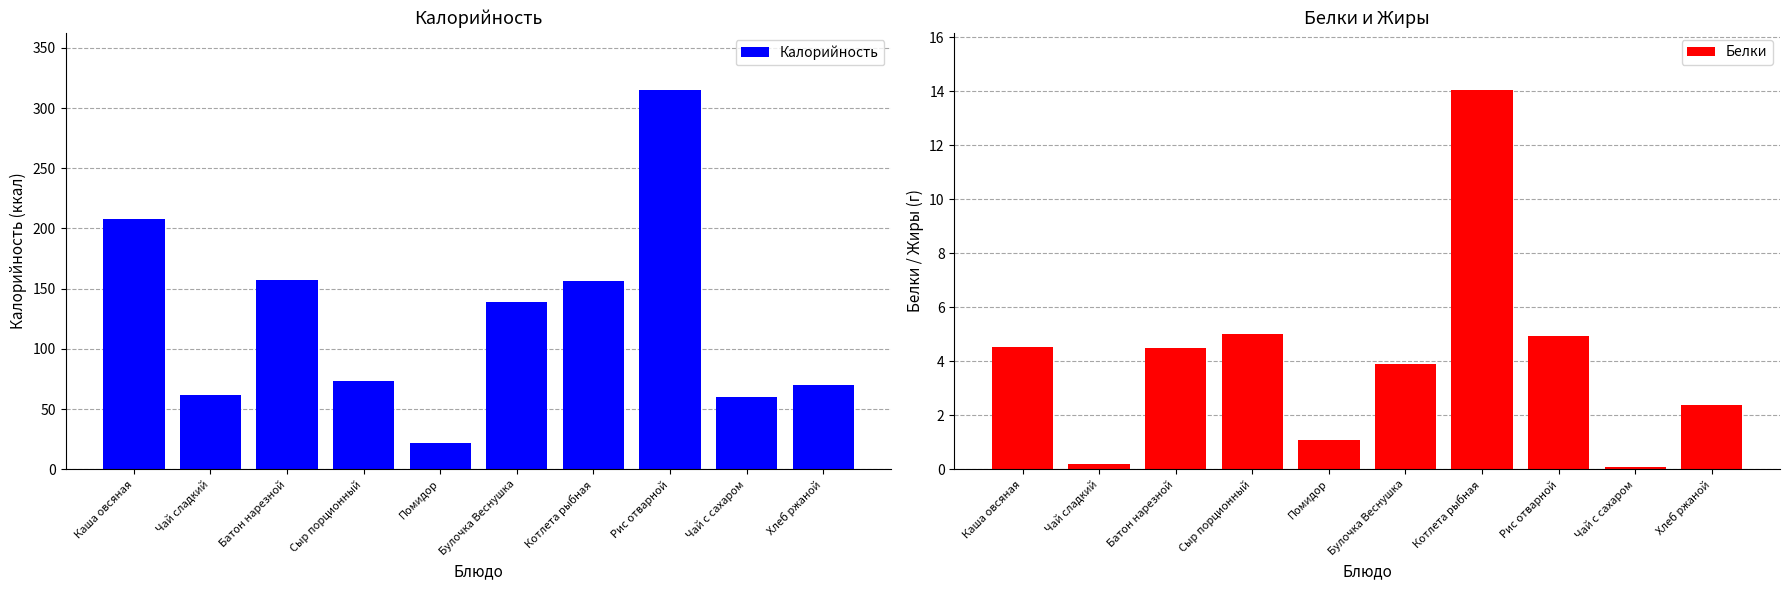

At which category is the sum across all series the highest?

Рис отварной